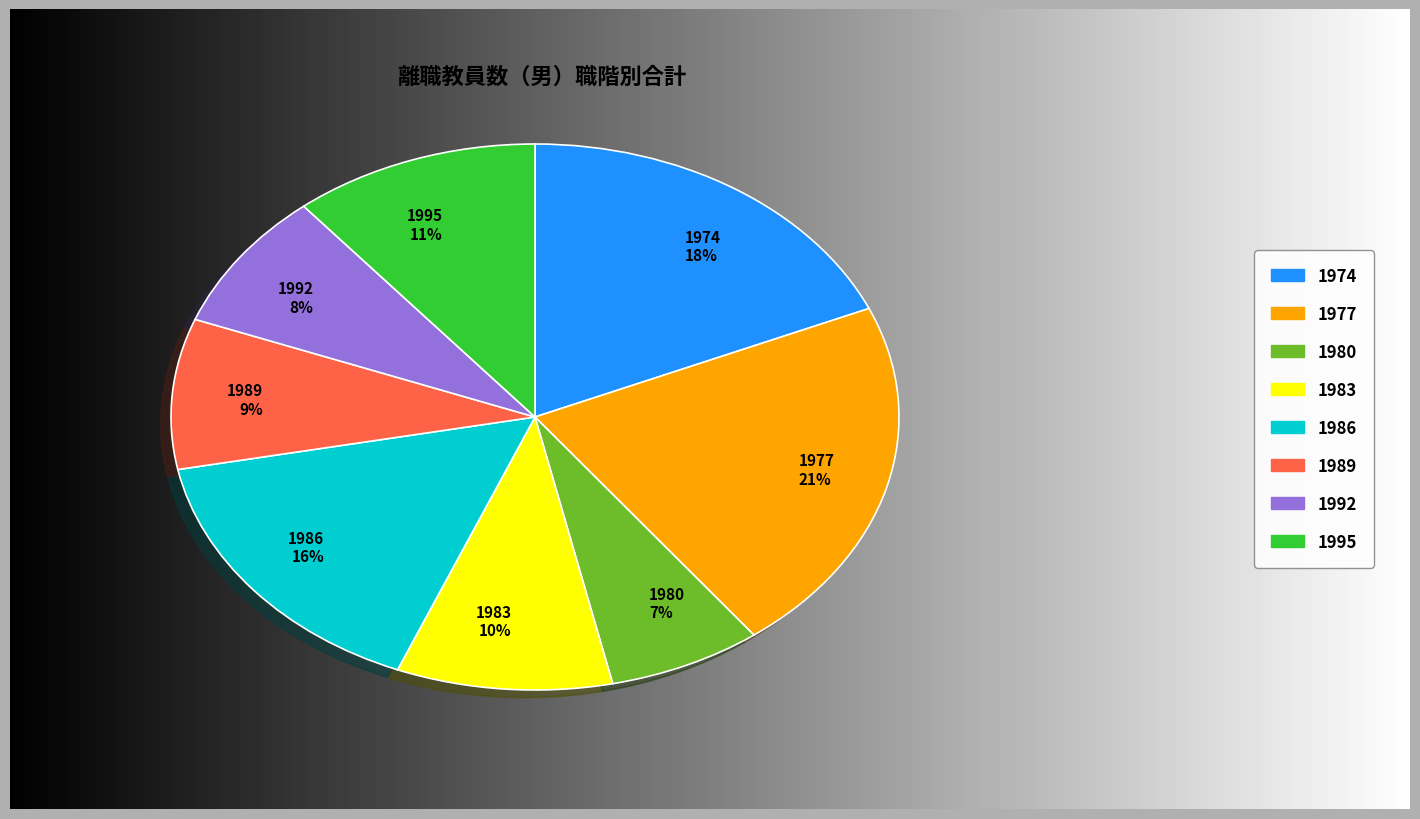

Do 1986 16% and 1974 18% together represent more than half of the pie?

No